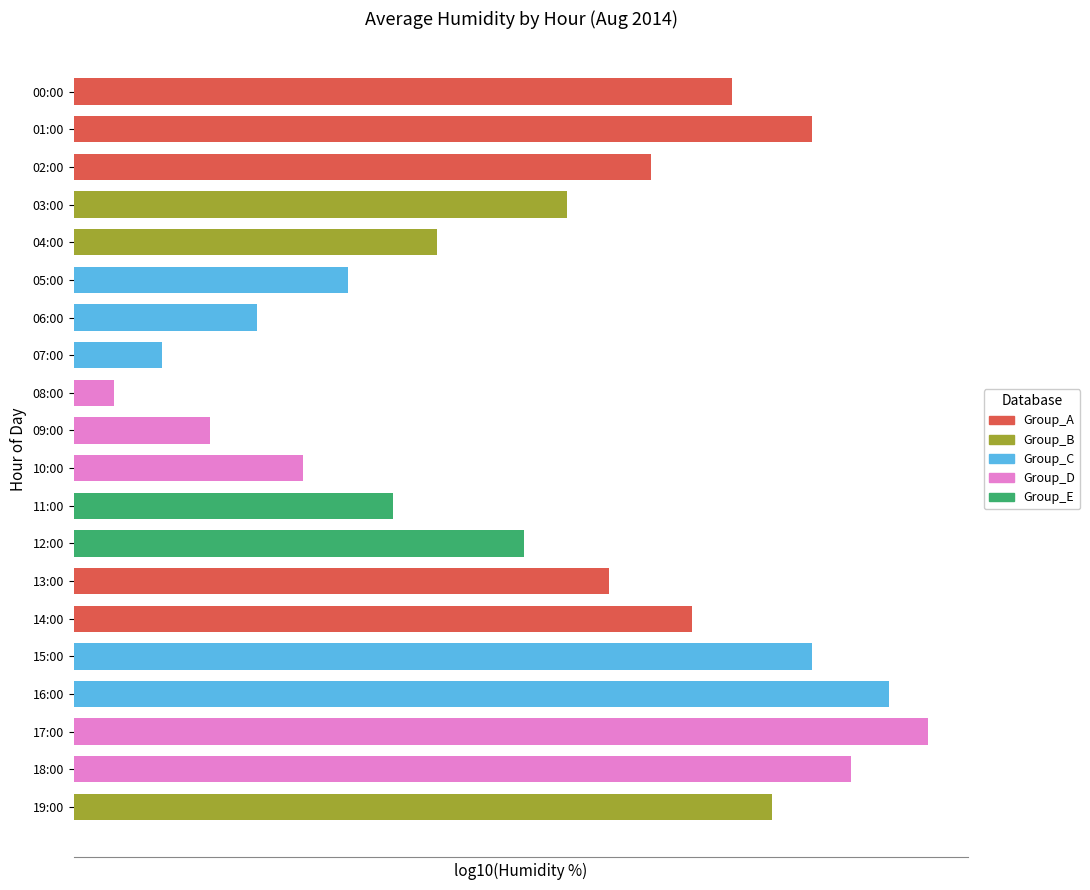

What is the difference between the values at 13:00 and 02:00?

1